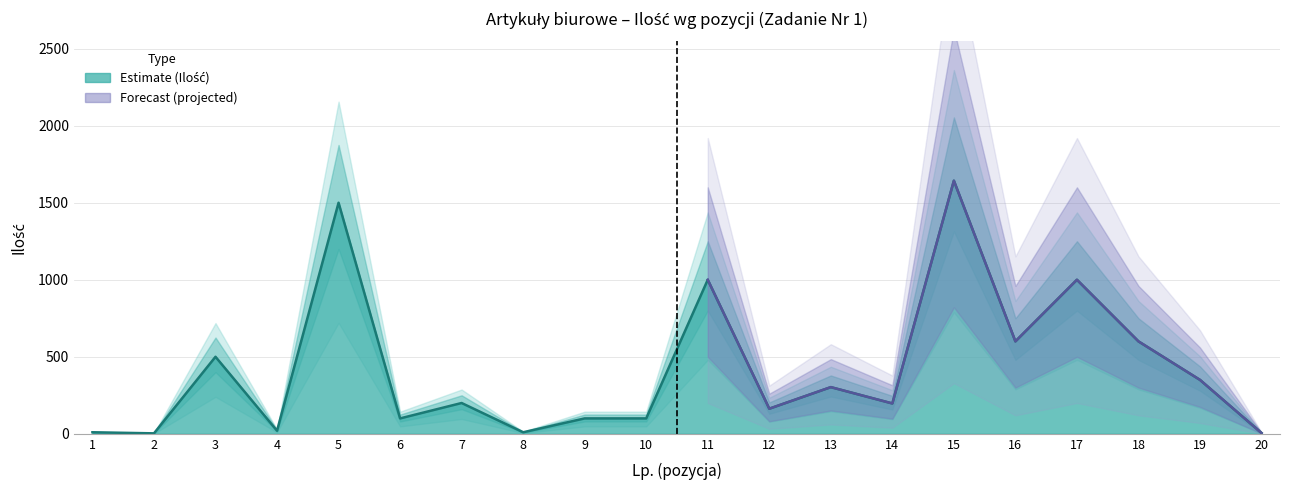

Reading left to right, extract all data points from this chart.

1=10	2=3	3=500	4=20	5=1500	6=100	7=200	8=10	9=100	10=100	11=1000	12=163	13=303	14=197	15=1643	16=600	17=1000	18=600	19=350	20=5